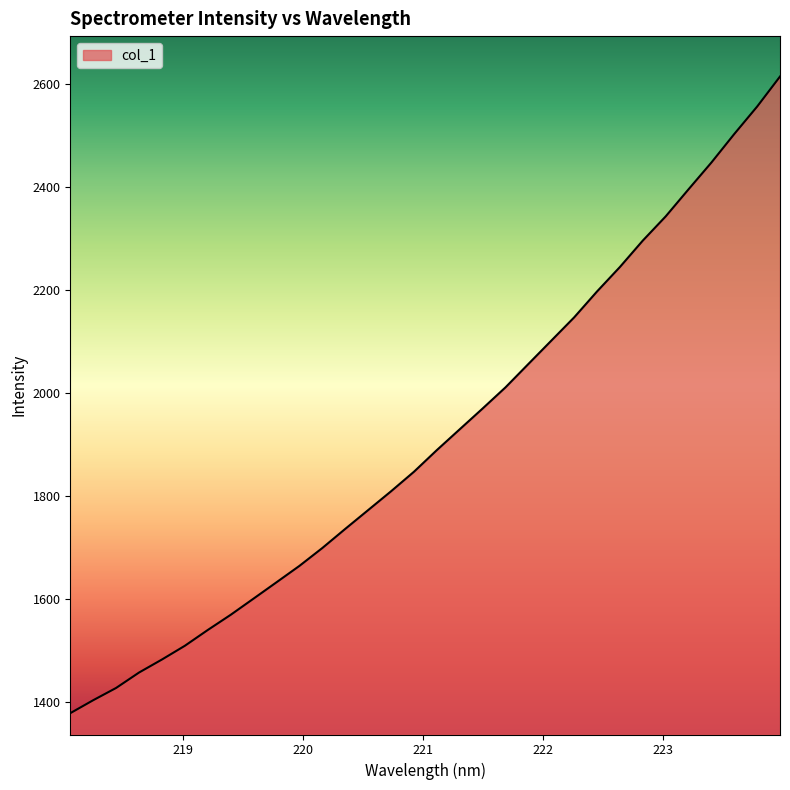

What is the greatest value displayed?

2614.1